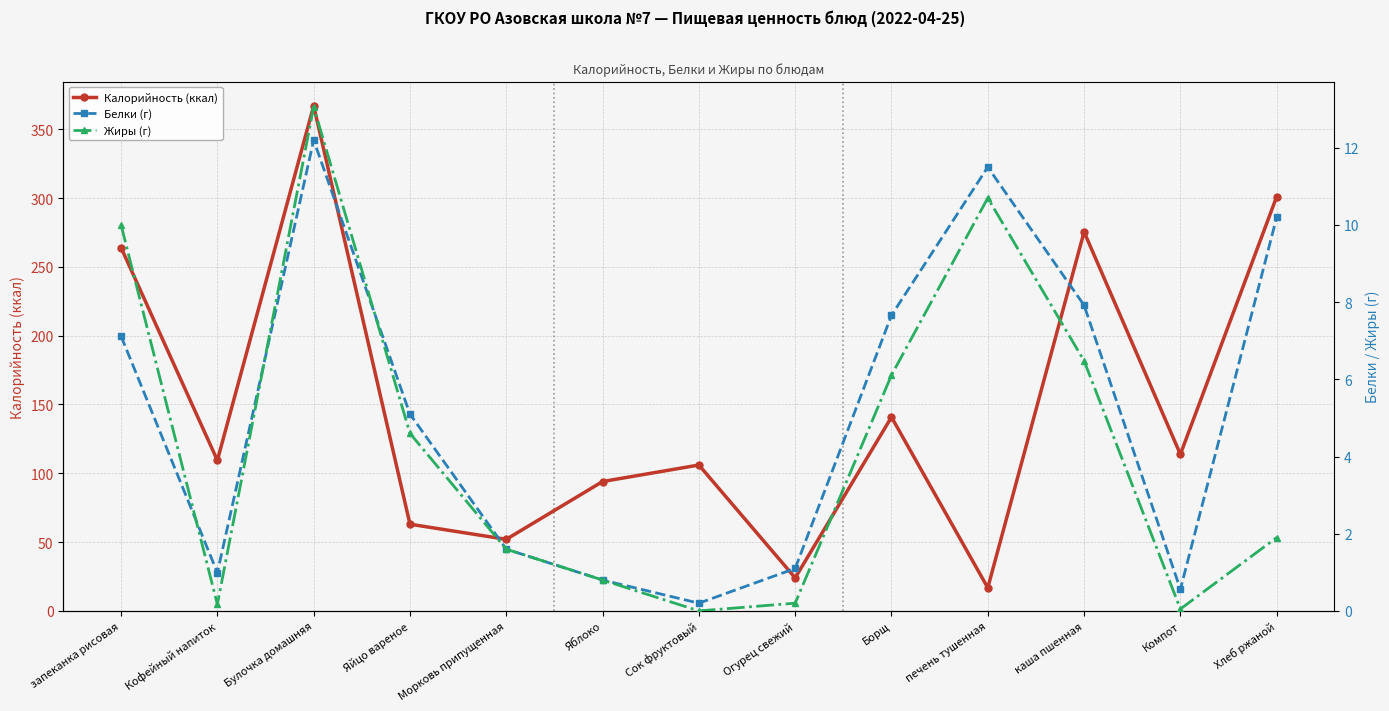

Which series has the largest total across all categories?

Калорийность (ккал)